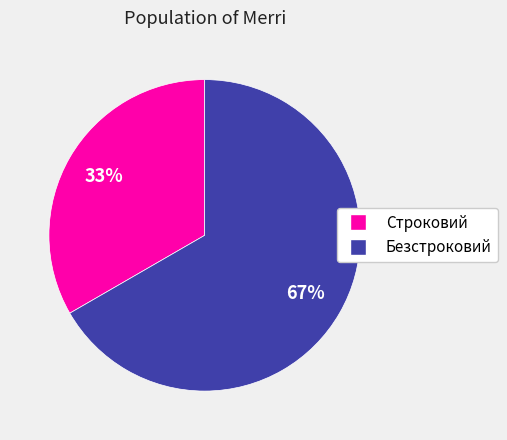

True or false: Безстроковий accounts for 75% of the total.

False